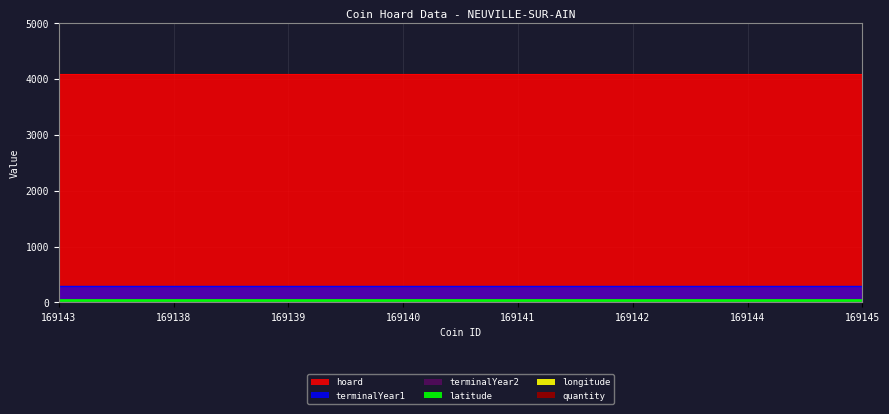

How many data points does each series have?

8